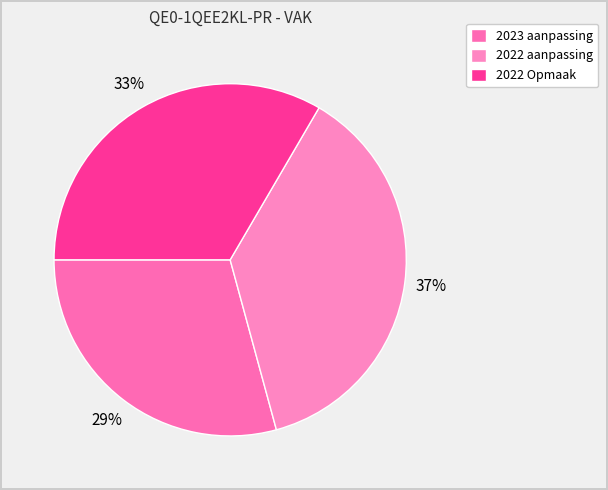

How many slices are in this pie chart?

3